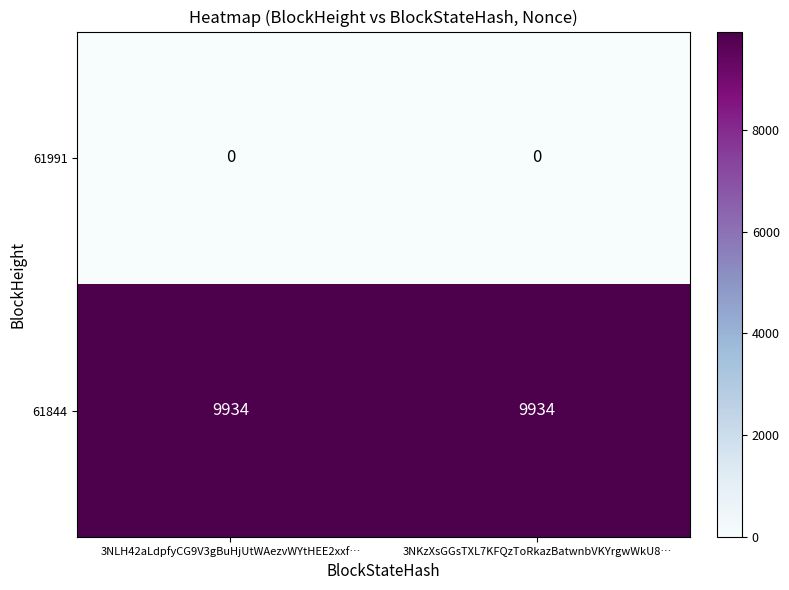

Reading left to right, extract all data points from this chart.

61991: 3NLH42aLdpfyCG9V3gBuHjUtWAezvWYtHEE2xxf…=0	3NKzXsGGsTXL7KFQzToRkazBatwnbVKYrgwWkU8…=0
61844: 3NLH42aLdpfyCG9V3gBuHjUtWAezvWYtHEE2xxf…=9934	3NKzXsGGsTXL7KFQzToRkazBatwnbVKYrgwWkU8…=9934